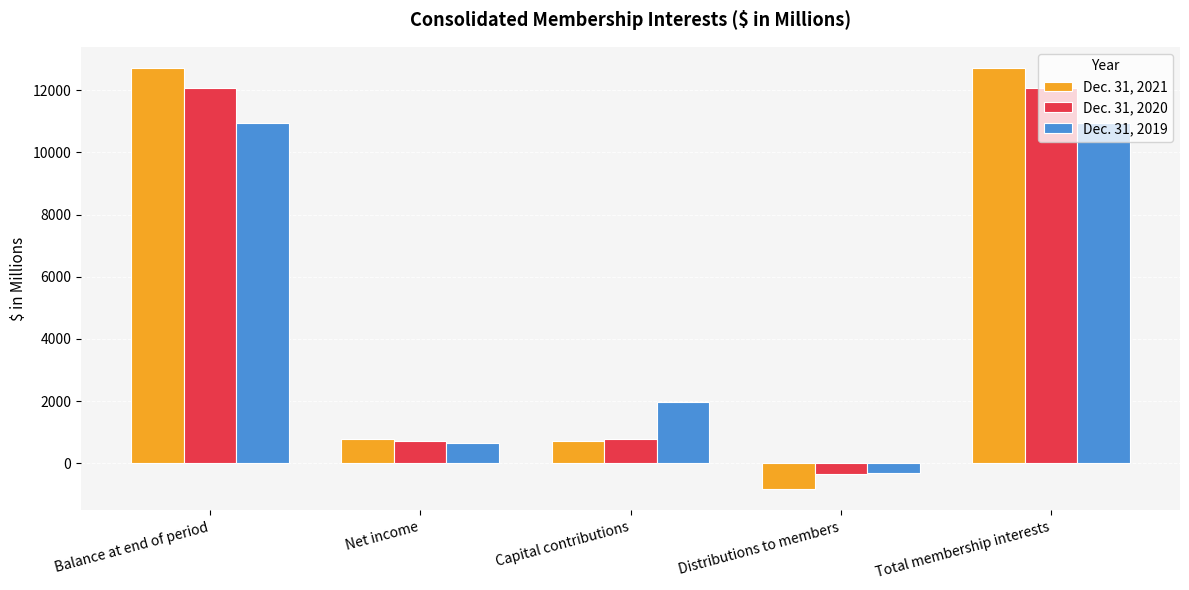

What is the label of the 4th bar from the left?

Distributions to members